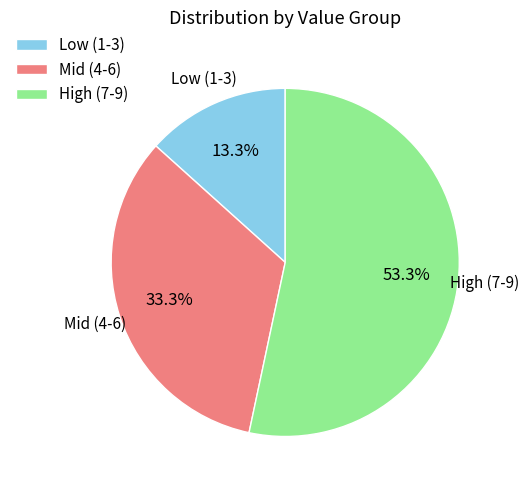

To the nearest percent, what is the average slice percentage?

33%